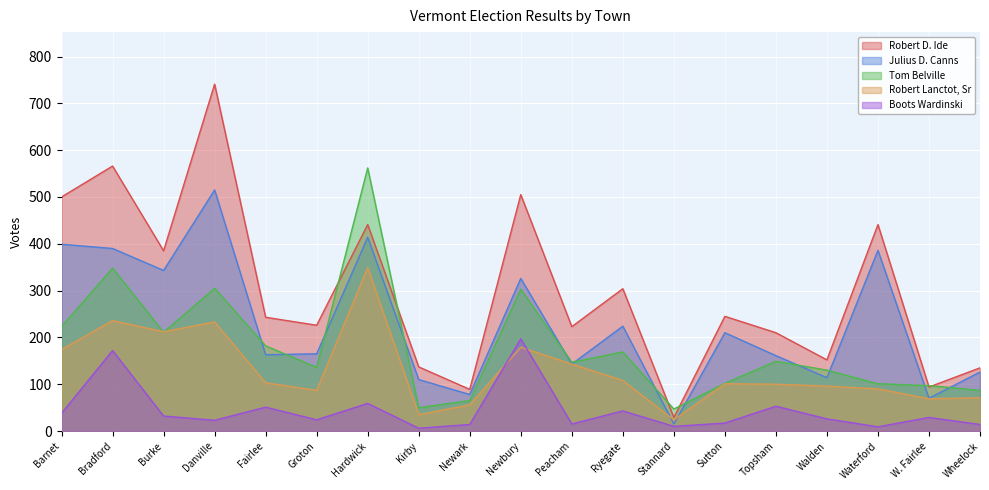

How many data points does each series have?

19